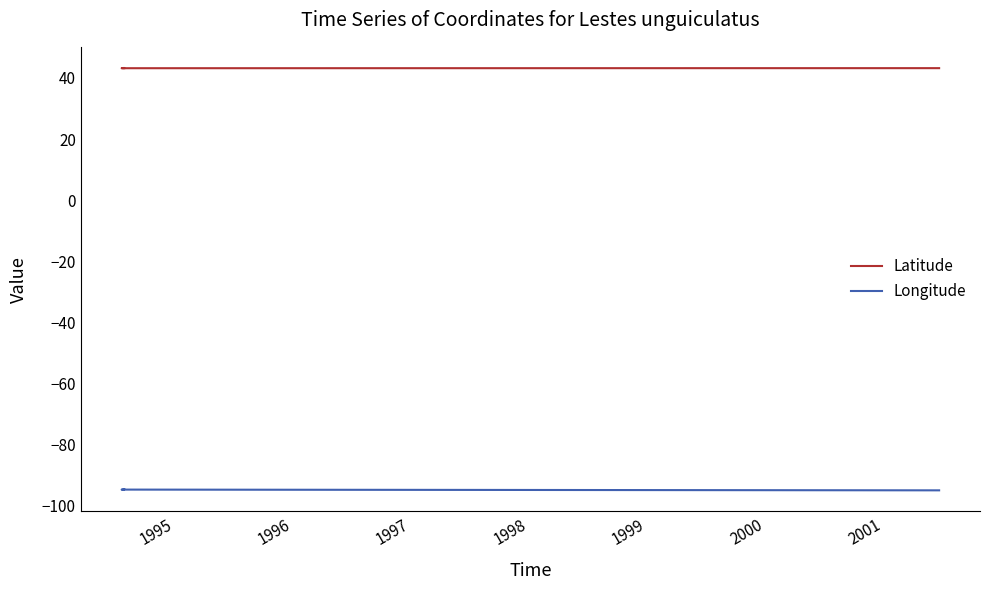

Rank the series by their average value, from lowest to highest.

Longitude, Latitude